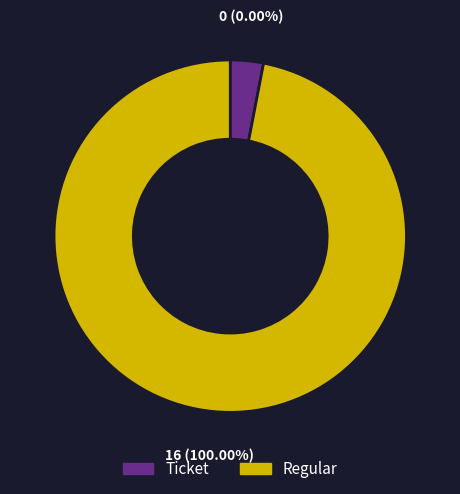

What percentage is the Regular slice, to the nearest percent?

100%